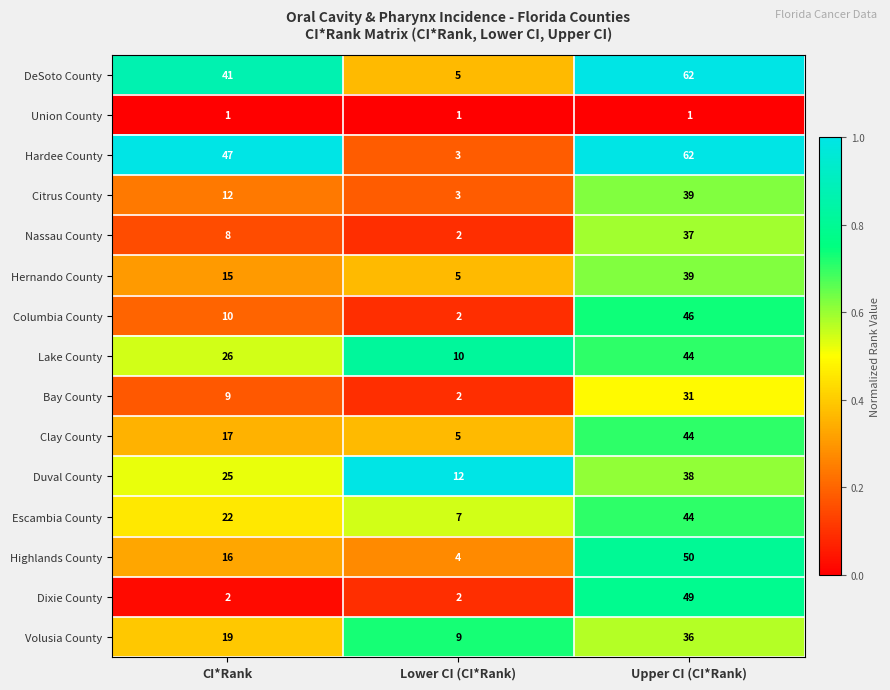

What is the difference between the highest and lowest values at Upper CI (CI*Rank)?

61